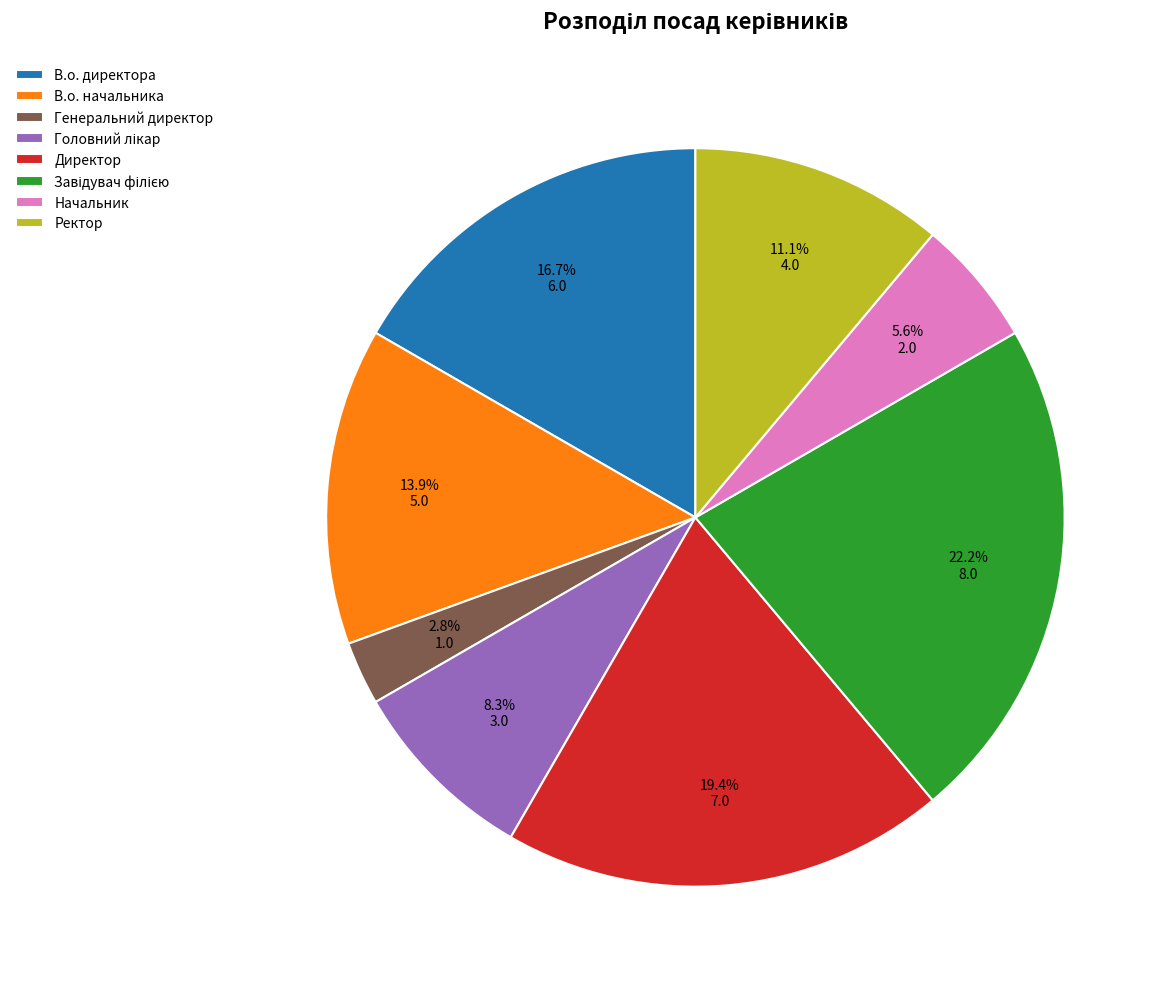

Approximately how many times larger is the value at Начальник compared to Генеральний директор?

2.0